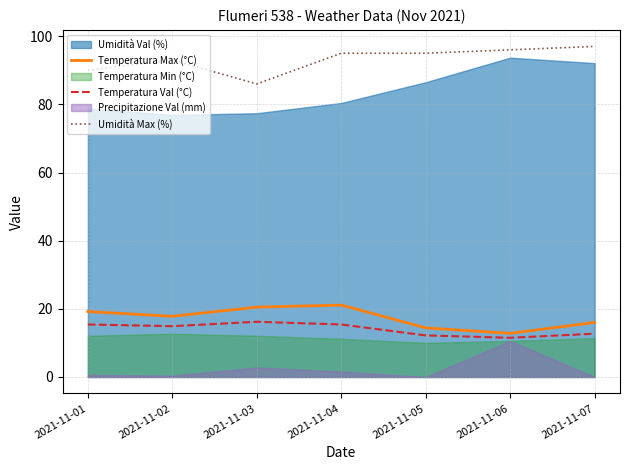

True or false: Umidità Max (%) and Temperatura Max (°C) cross at least once.

False